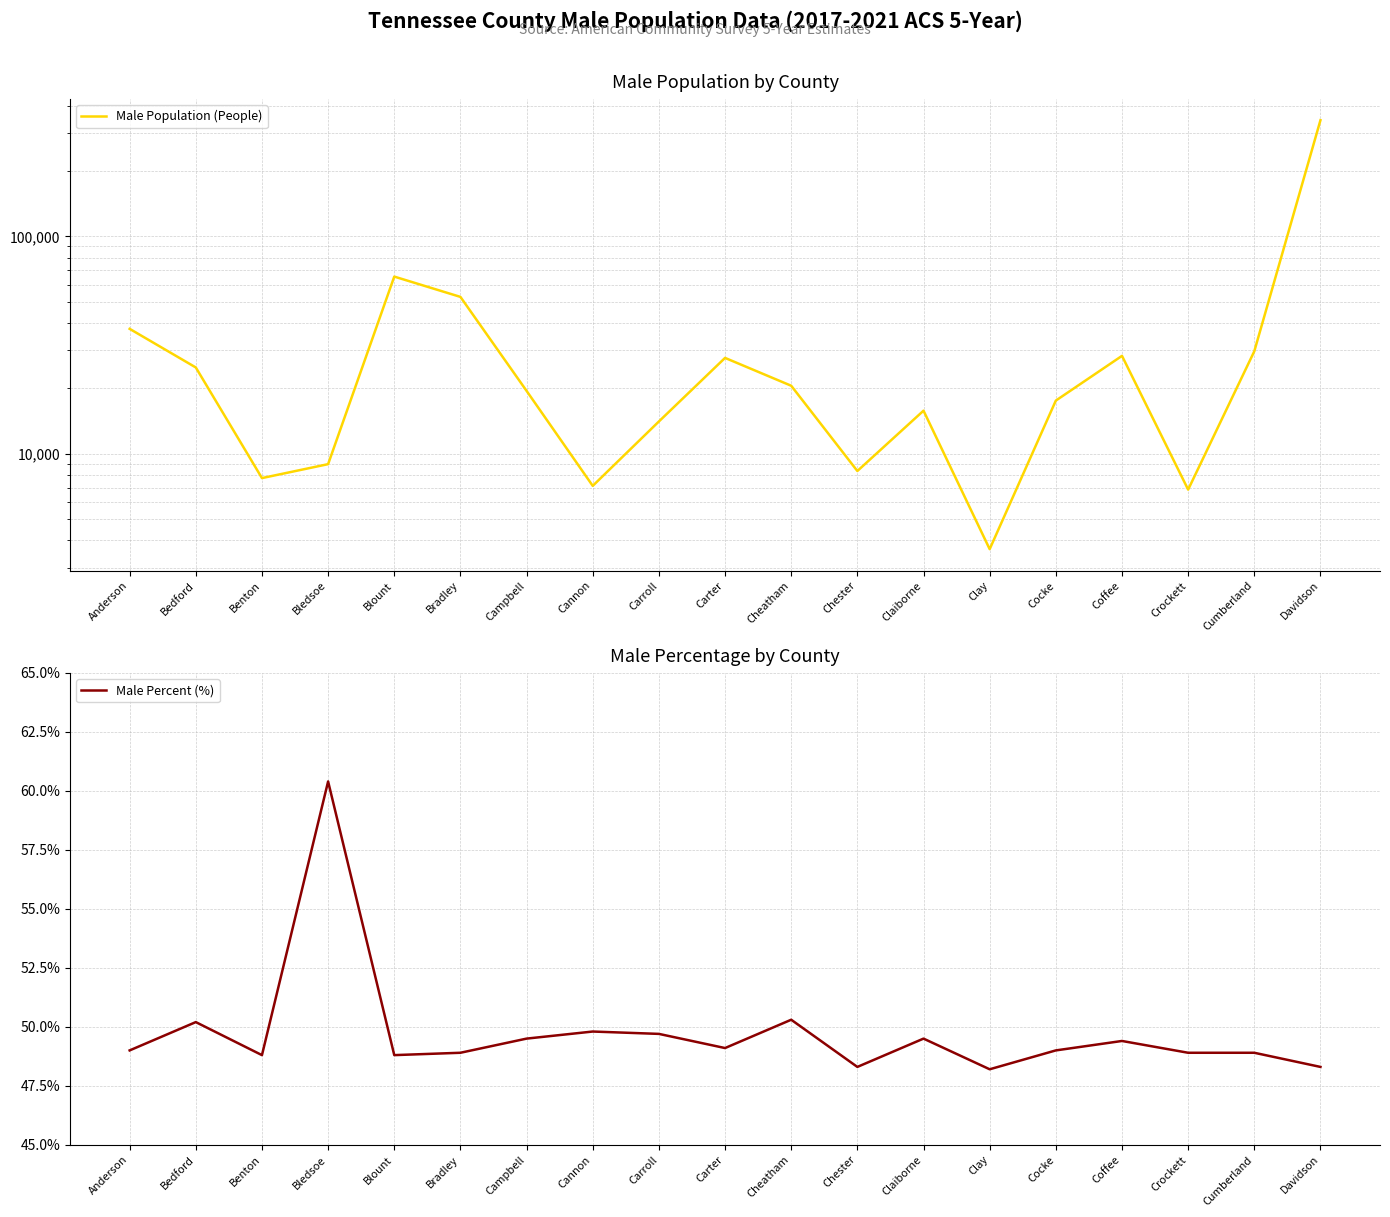

True or false: Male Percent (%) has more than 1 interior local peaks.

True